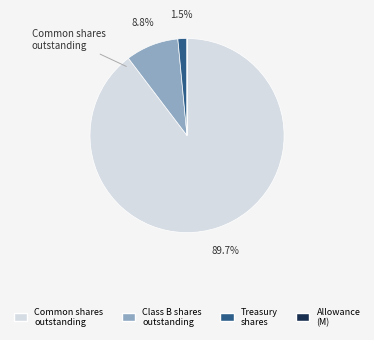

Does any single category account for the majority?

Yes